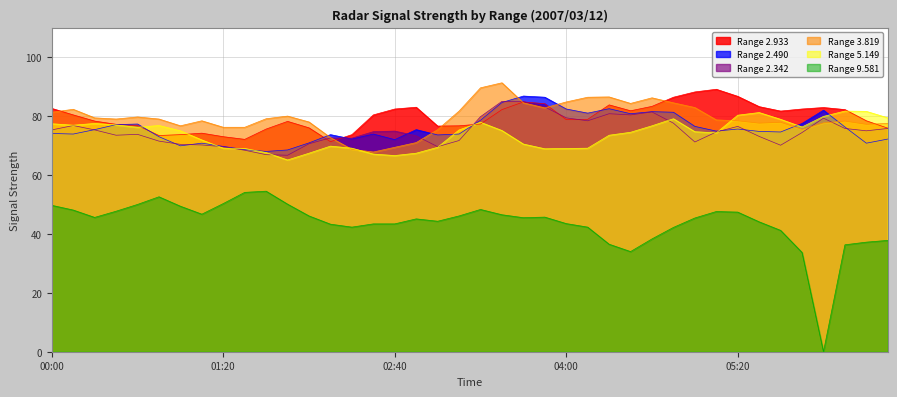

Which series ends up on top after the final intersection of 2.342 and 2.933?

2.933